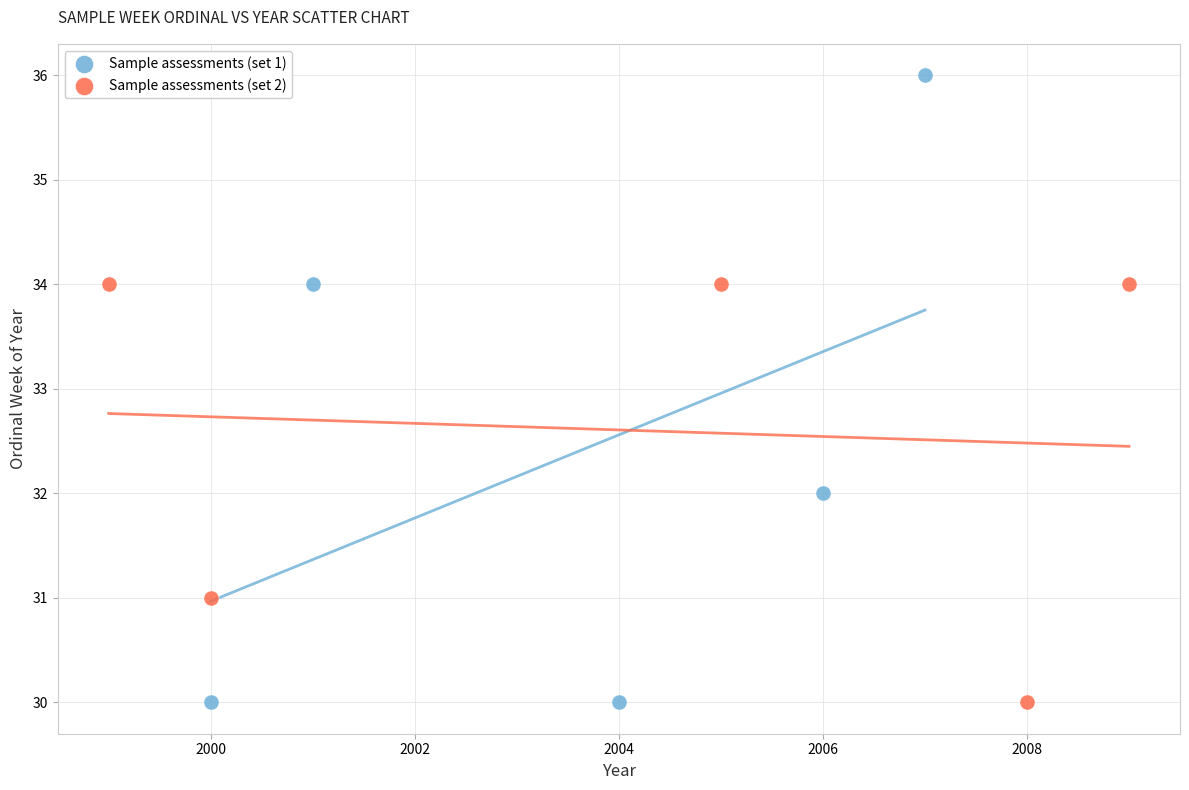

Which series reaches the maximum Y coordinate?

Sample assessments (set 1)